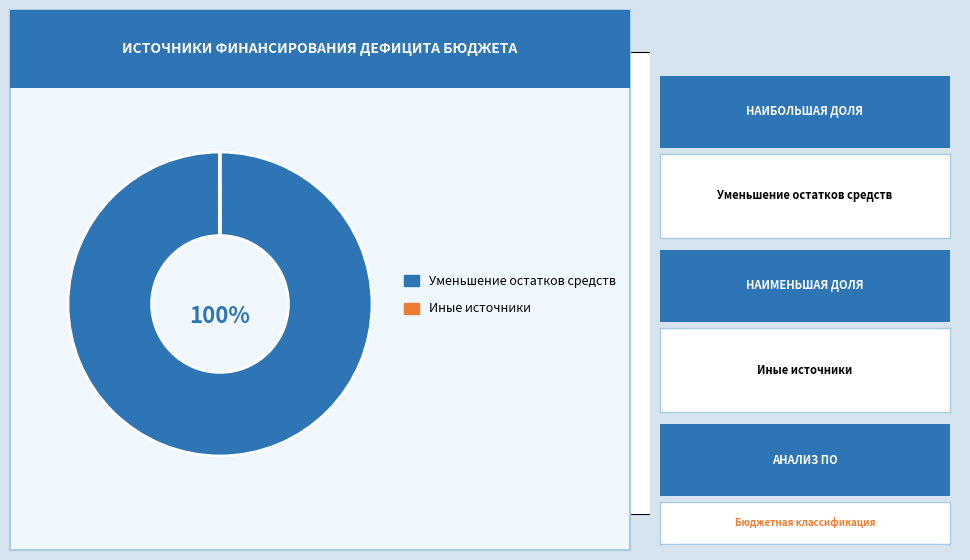

Is there any slice that represents more than half of the pie?

Yes